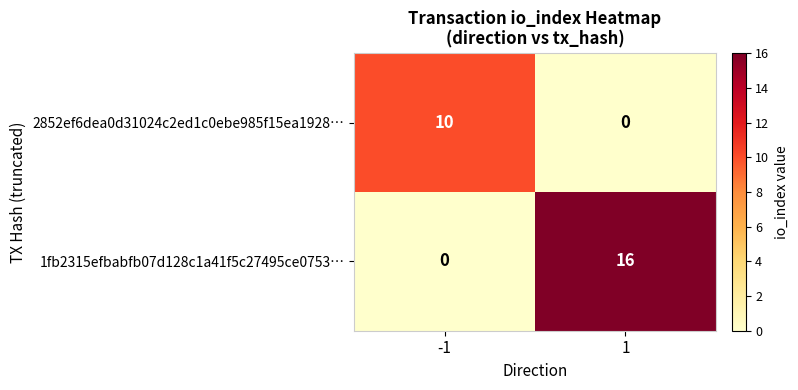

Rank the series by their maximum value, from lowest to highest.

2852ef6dea0d31024c2ed1c0ebe985f15ea1928…, 1fb2315efbabfb07d128c1a41f5c27495ce0753…